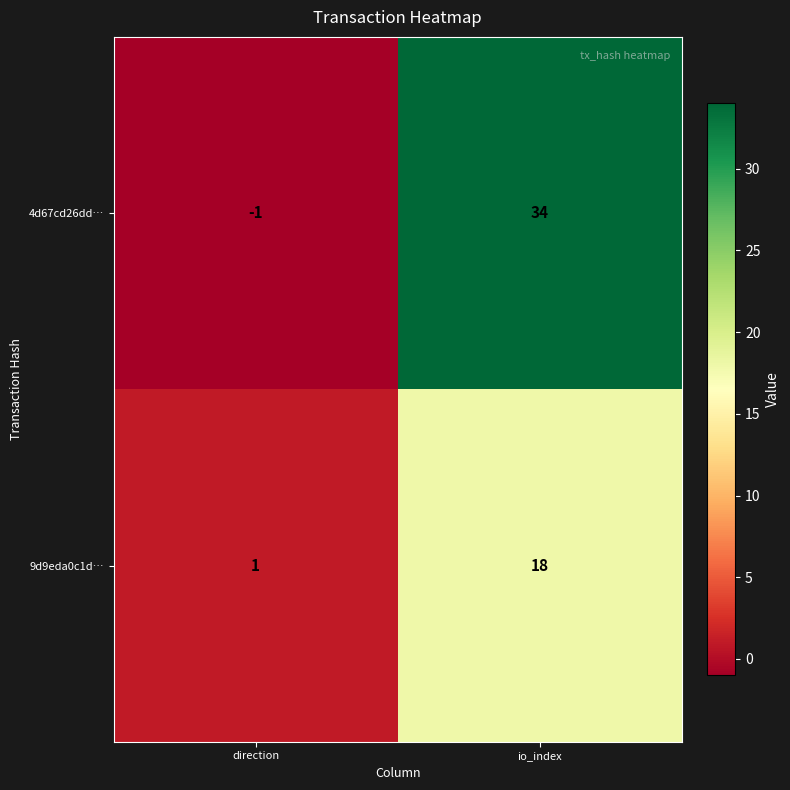

Where is 9d9eda0c1d… nearest to the value 9?

direction